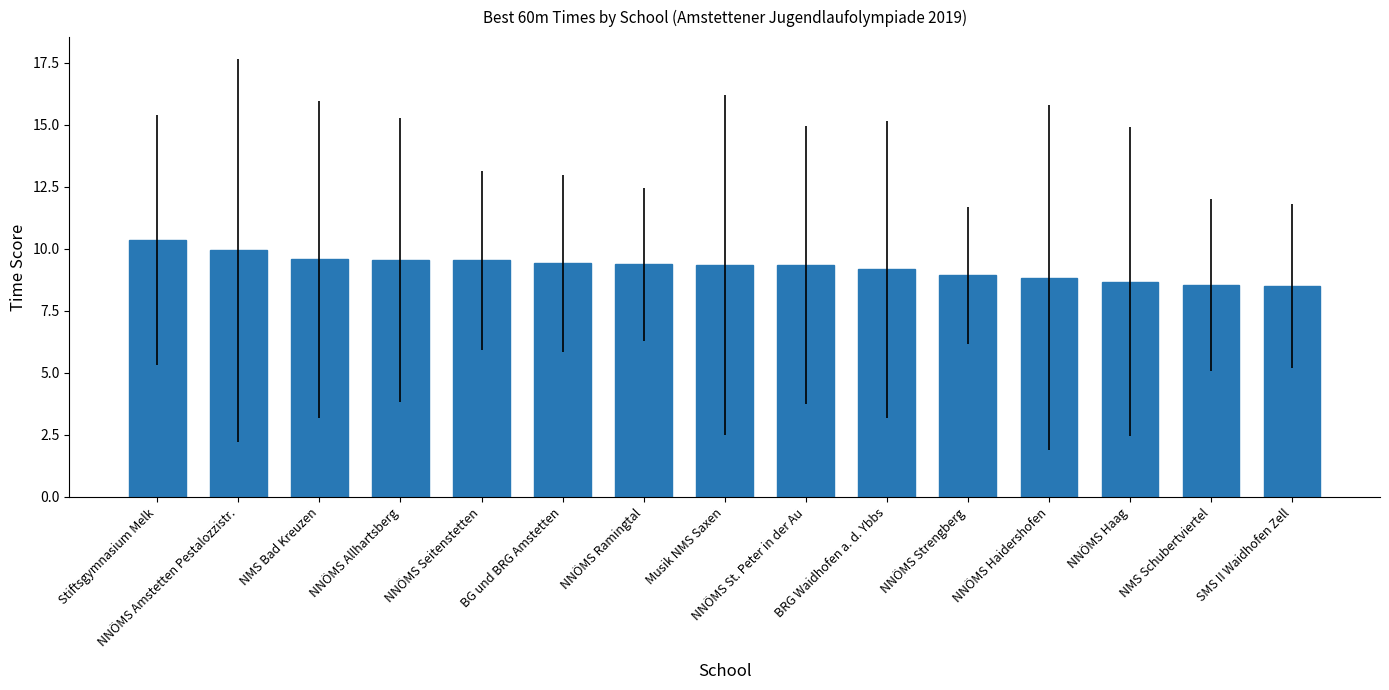

What position from the left is NNÖMS Seitenstetten?

5